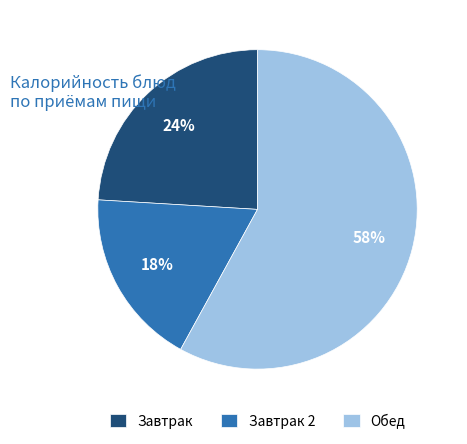

How many slices are in this pie chart?

3